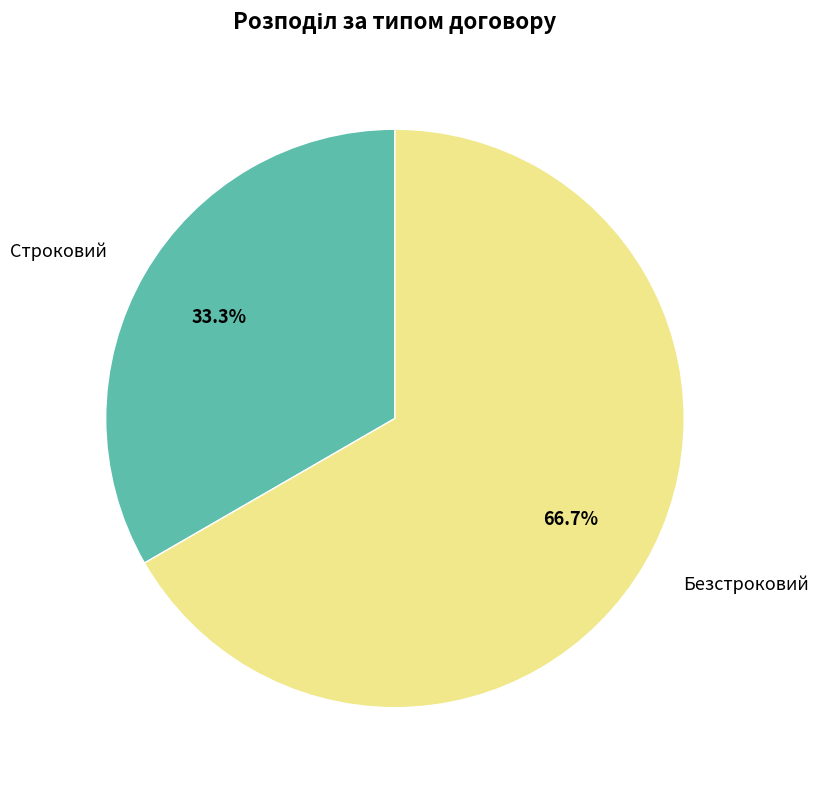

The Безстроковий slice represents 67% of the pie. True or false?

True